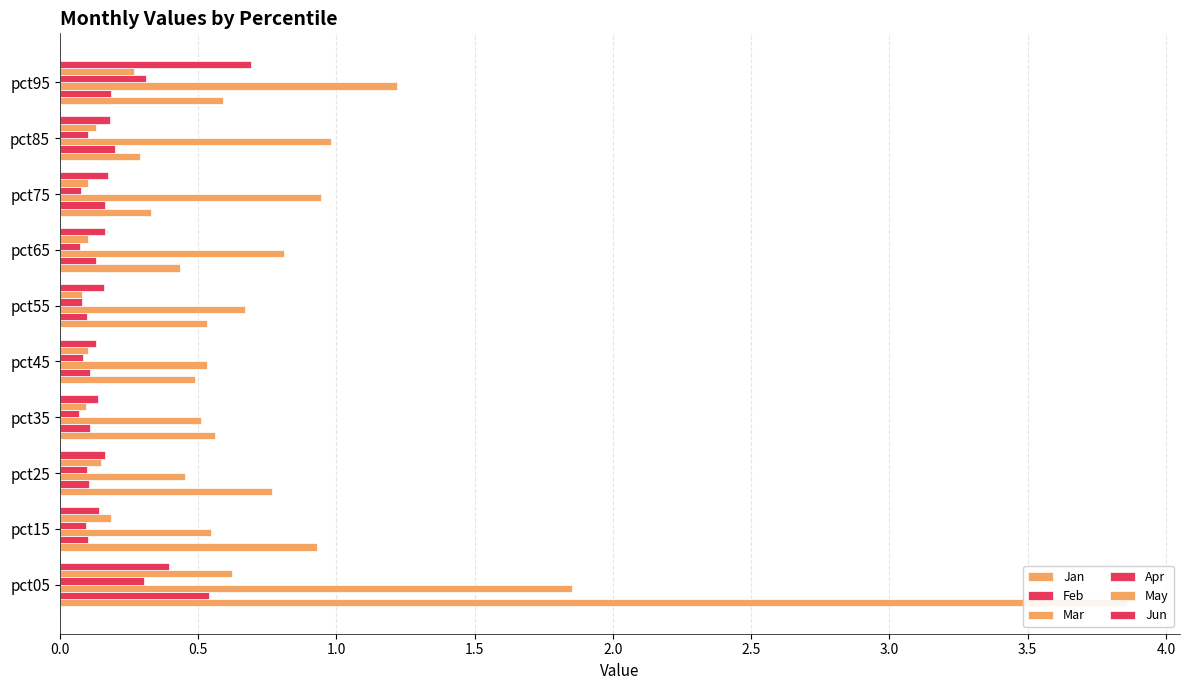

Is the value of Jun at pct35 greater than the value of Jan at pct35?

No